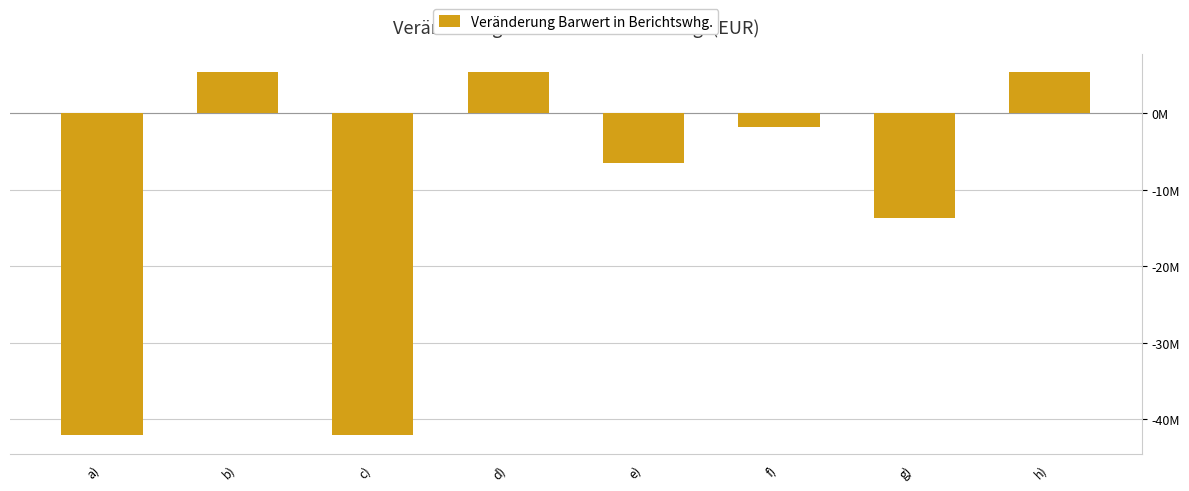

Does the chart contain any negative values?

Yes